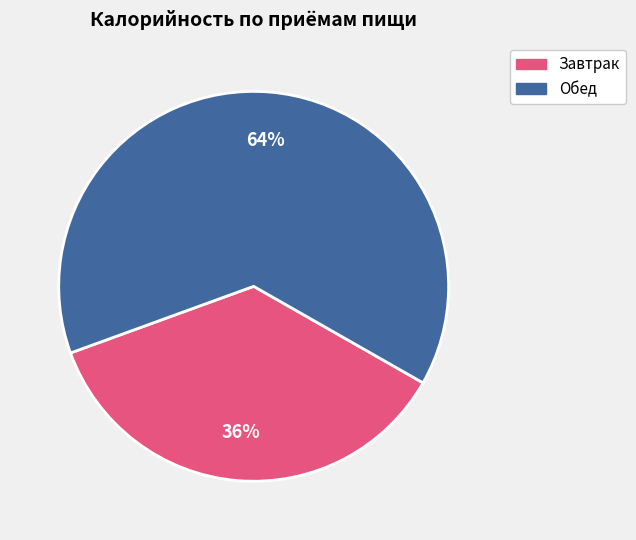

To the nearest percent, what is the combined percentage of Завтрак and Обед?

100%